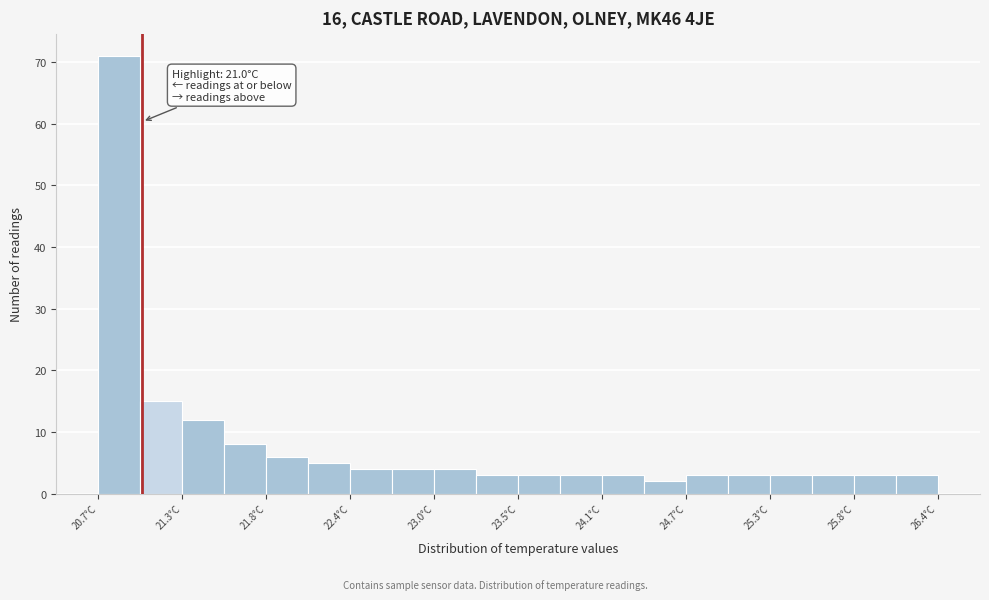

Read against the x-axis, roughly where is the centre of the tallest bar?

20.8